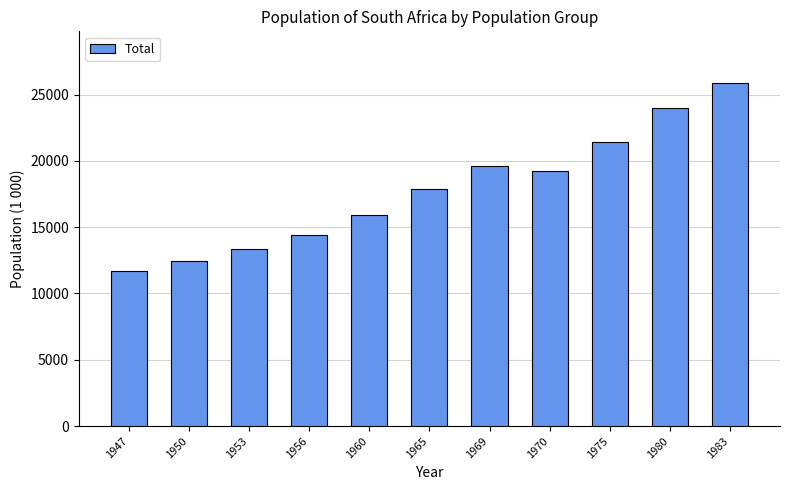

At which label is the value closest to 18790?

1970